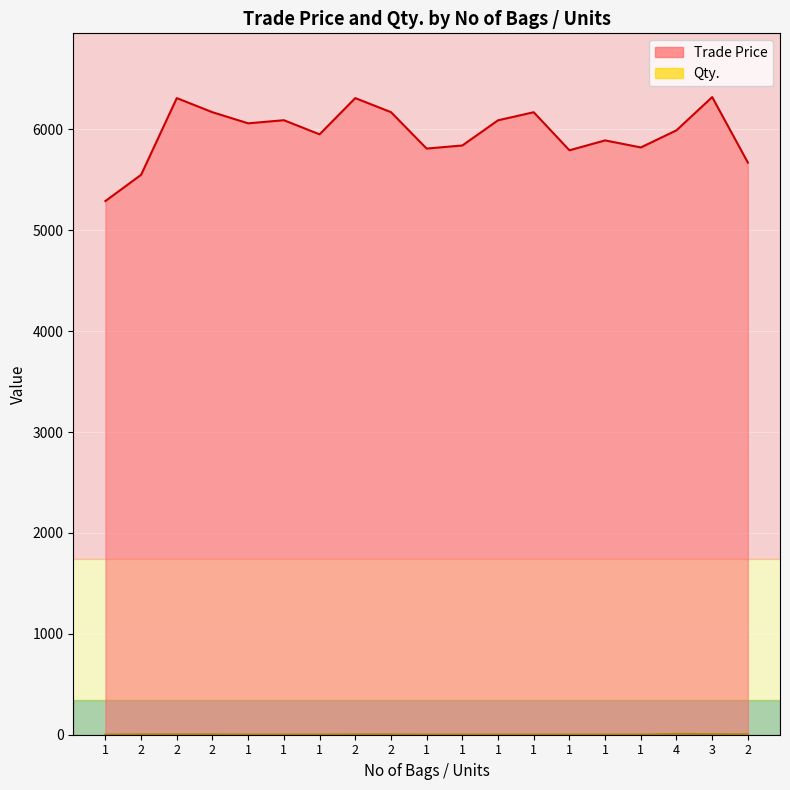

How many lines are shown in the chart?

2